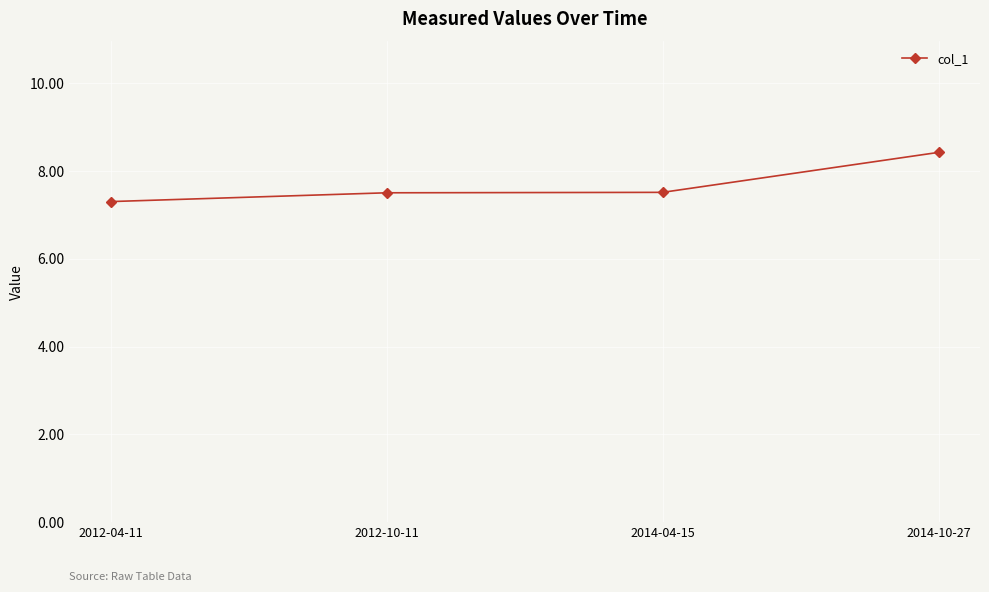

What is the label of the 3rd point from the left?

2014-04-15